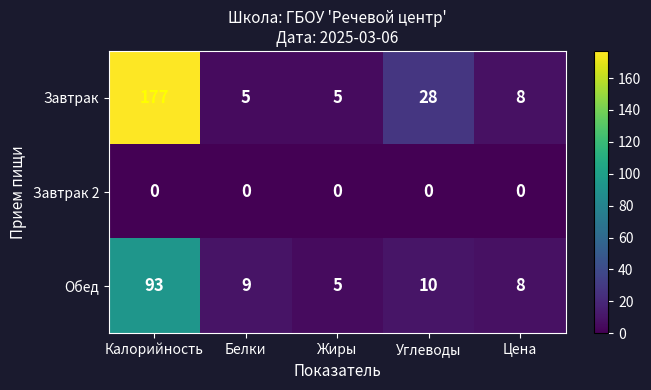

Reading right to left, extract all data points from this chart.

Завтрак: 8	28	5	5	177
Завтрак 2: 0	0	0	0	0
Обед: 8	10	5	9	93